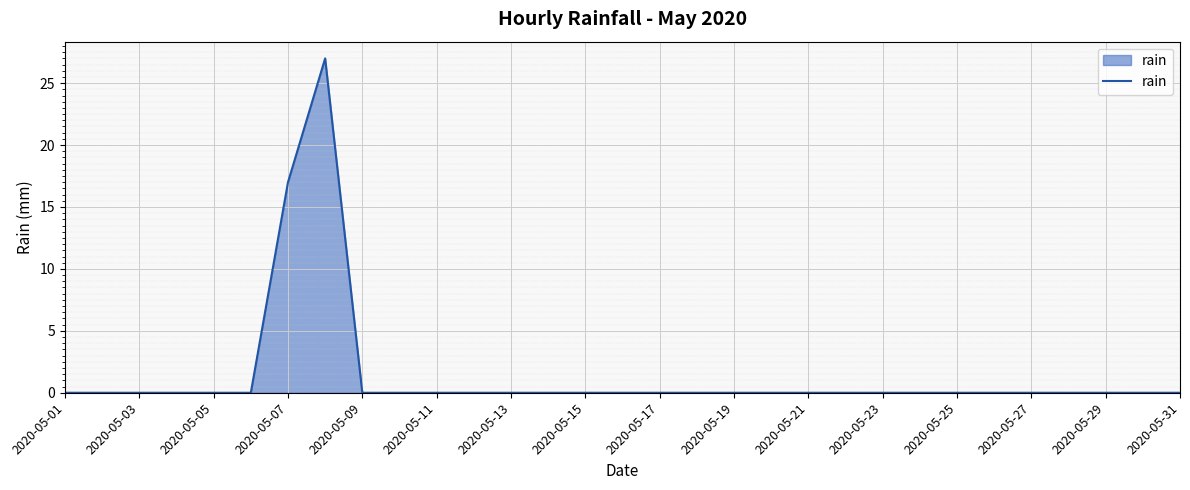

What is the maximum value shown in the chart?

27